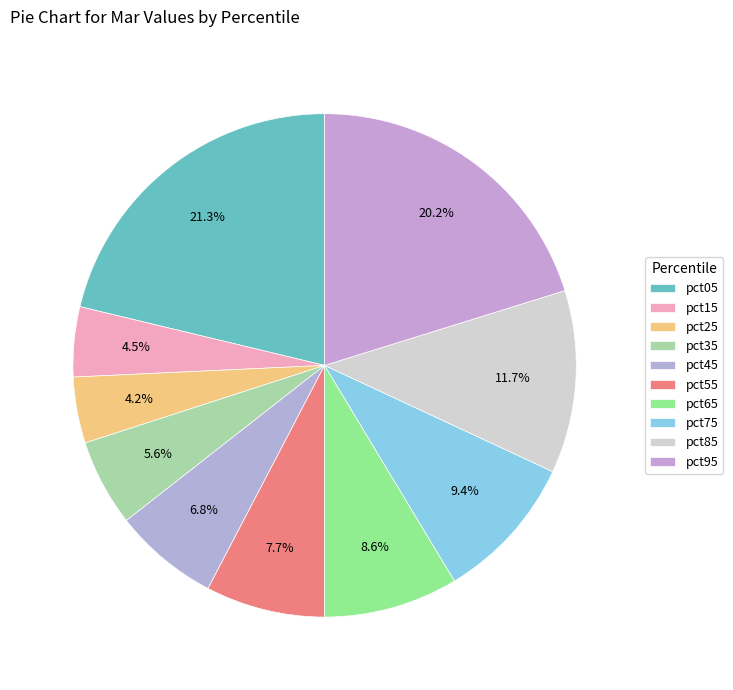

Does pct25 represent more than half of the total?

No